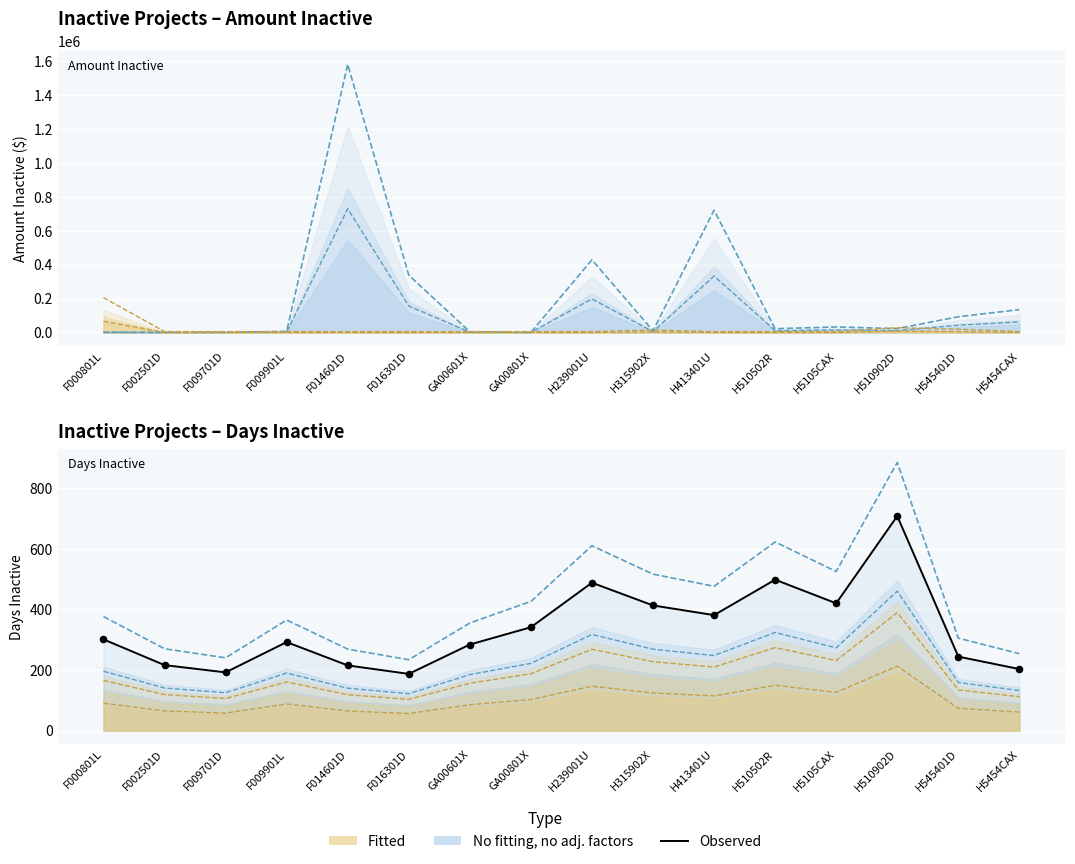

Which series has the widest spread of Y values?

No fitting, no adj. factors